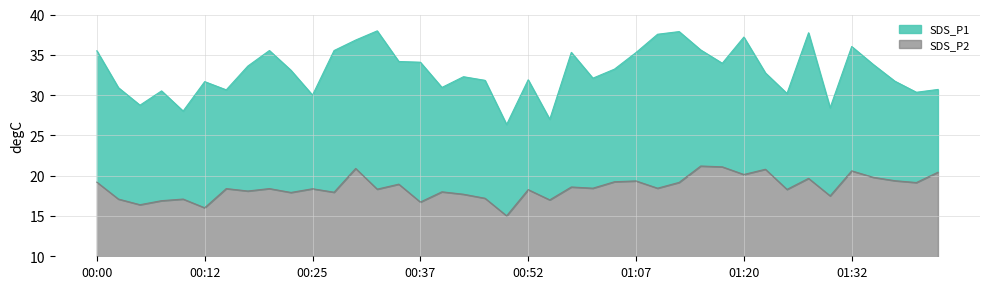

How many values in the SDS_P2 series are below 18?

13